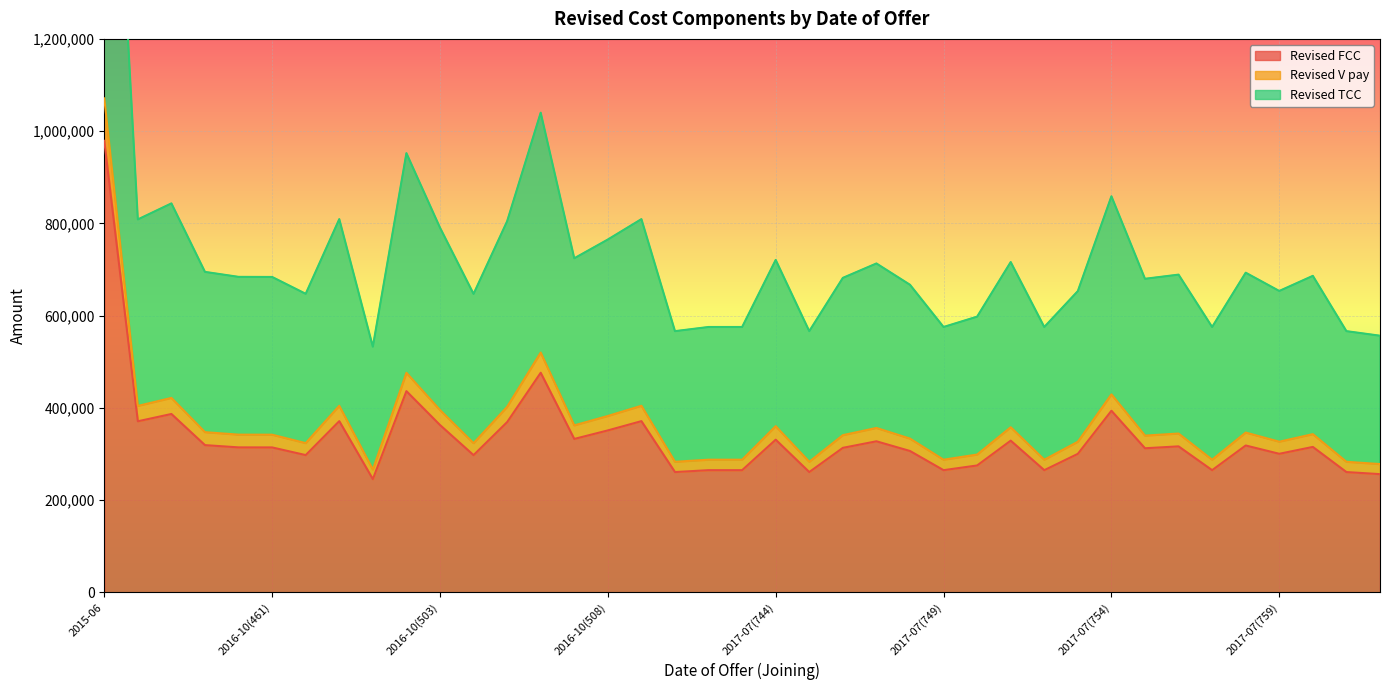

What is the maximum value for Revised FCC?

979000